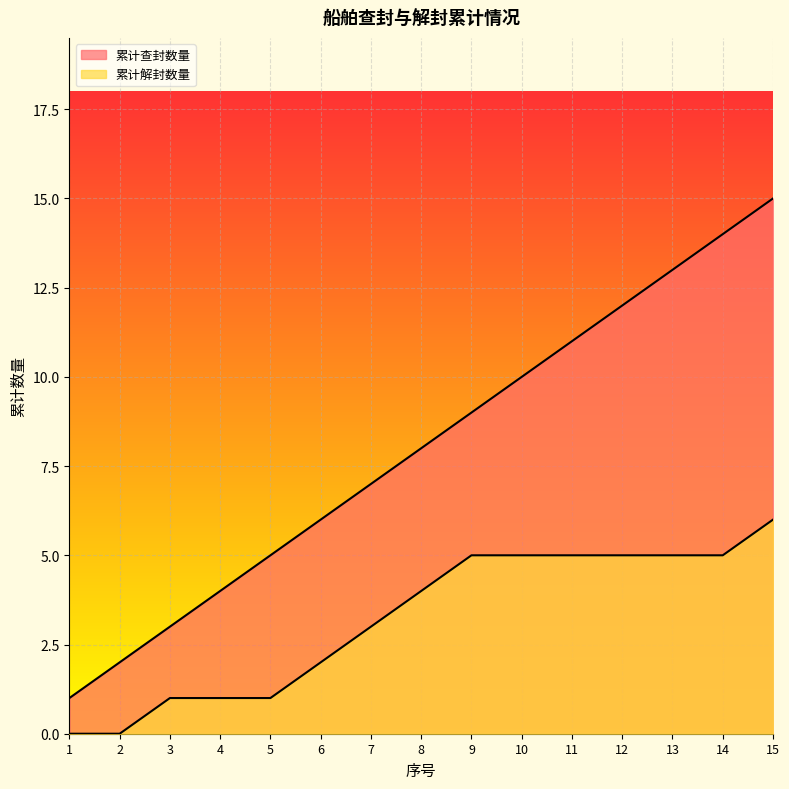

At which category is the sum across all series the highest?

15